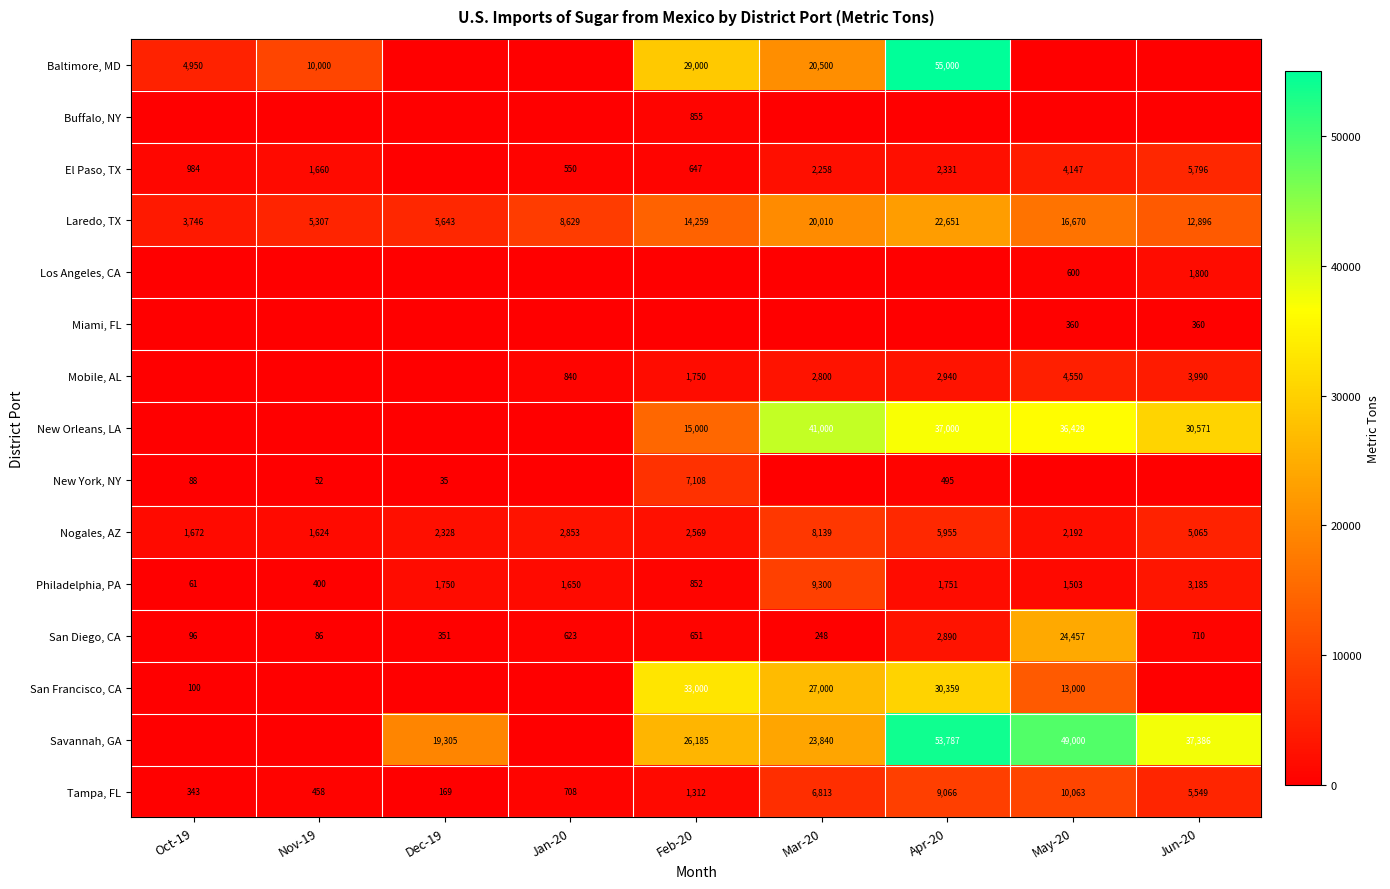

True or false: Tampa, FL has a value of 1089 at Jan-20.

False